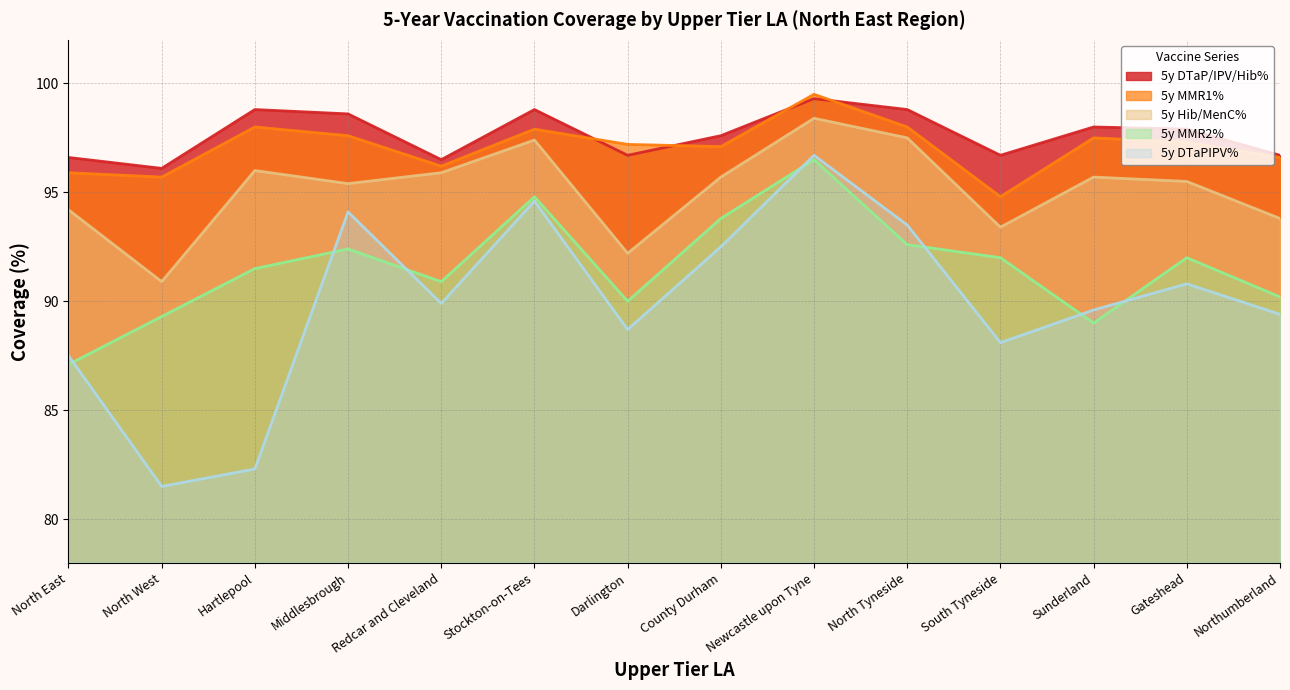

Which series changed the most between Redcar and Cleveland and Northumberland?

5y Hib/MenC%